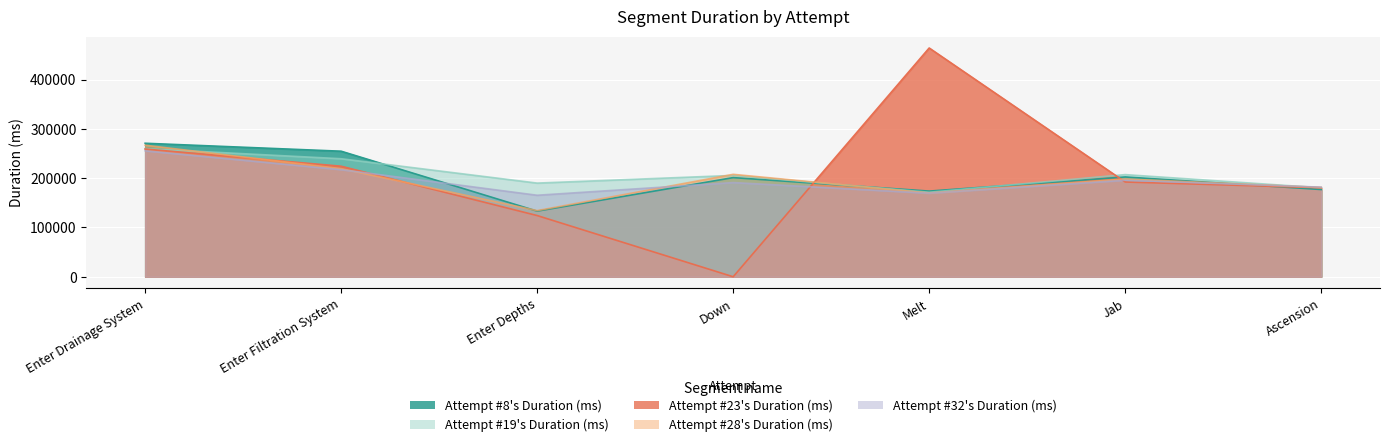

What are all the series names shown in the legend?

Attempt #8's Duration (ms), Attempt #19's Duration (ms), Attempt #23's Duration (ms), Attempt #28's Duration (ms), Attempt #32's Duration (ms)